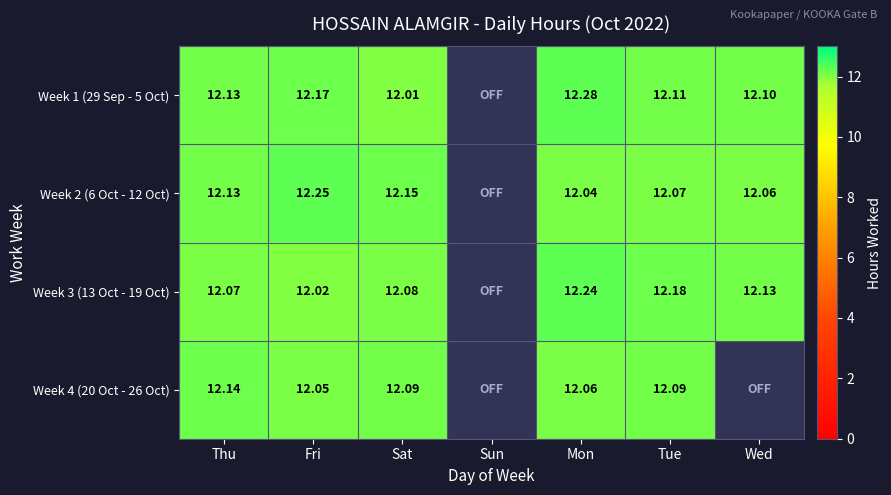

What is the sum of all Week 4 (20 Oct - 26 Oct) values?

60.4